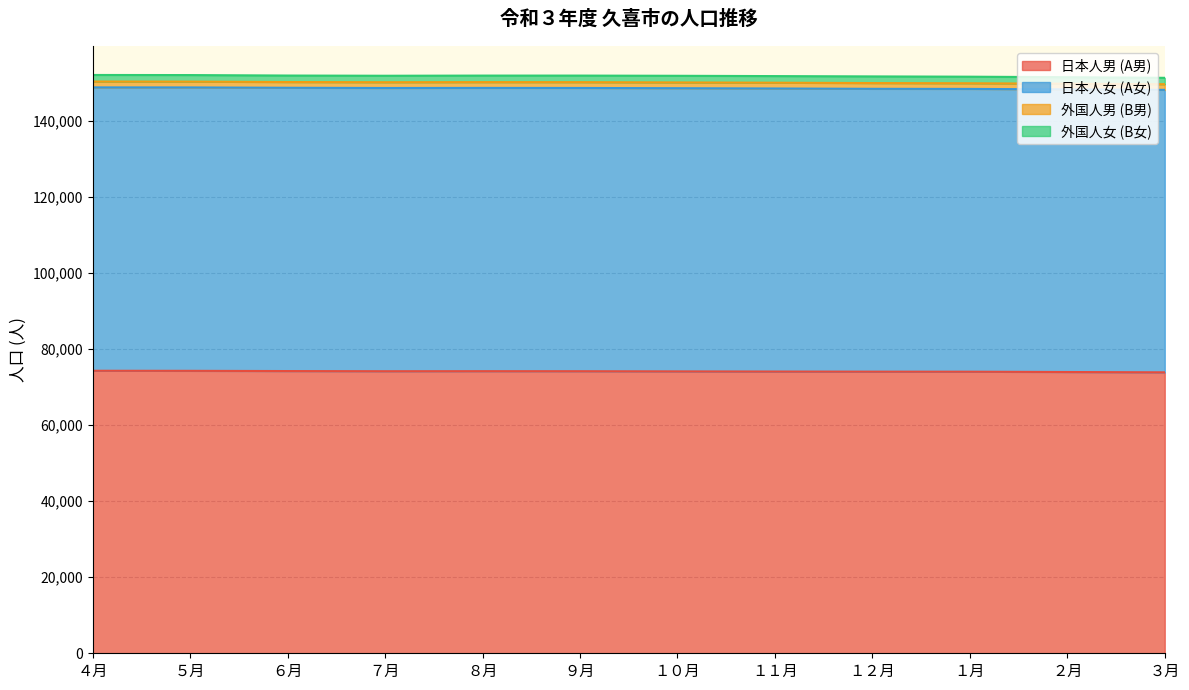

What is the highest value of the 日本人男 (A男) series?

74315